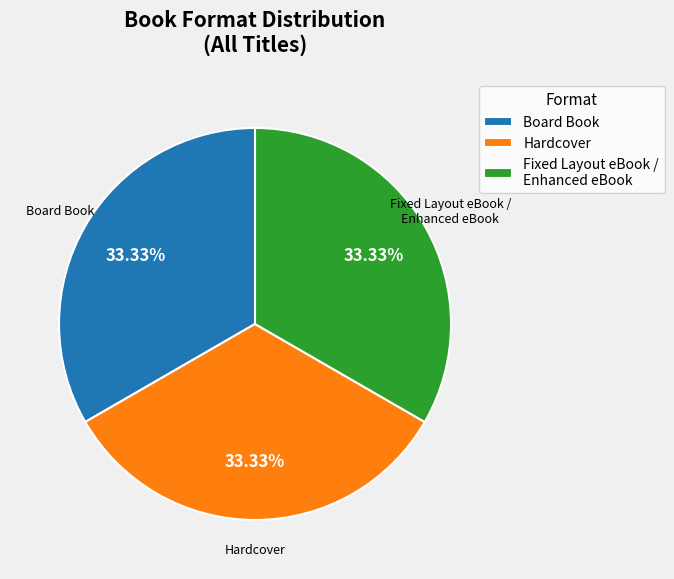

How many slices are in this pie chart?

3